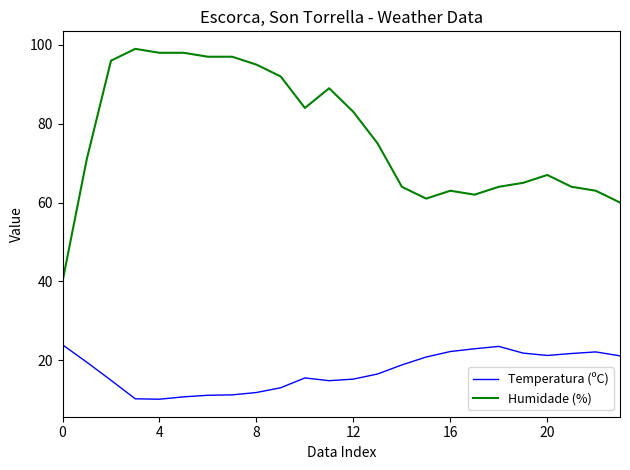

What is the difference between the maximum and minimum values in the Humidade (%) series?

59.0